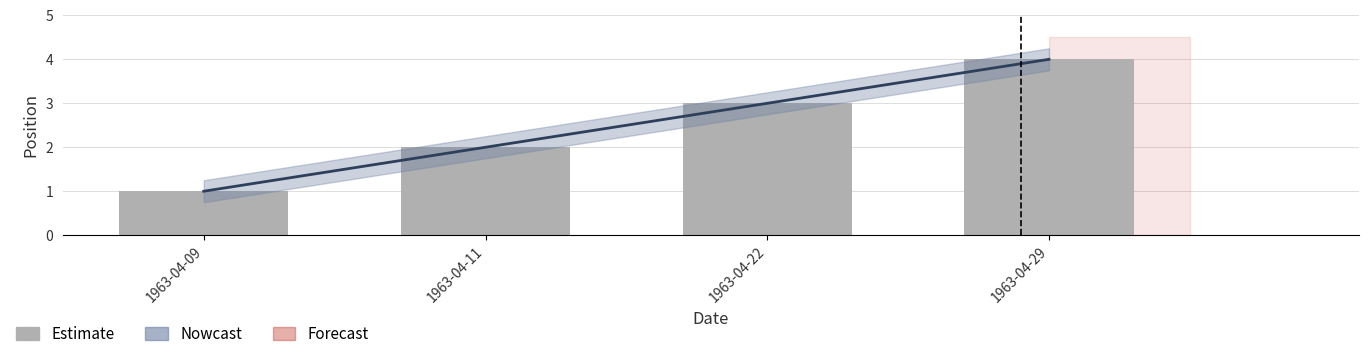

What is the minimum value shown in the chart?

1